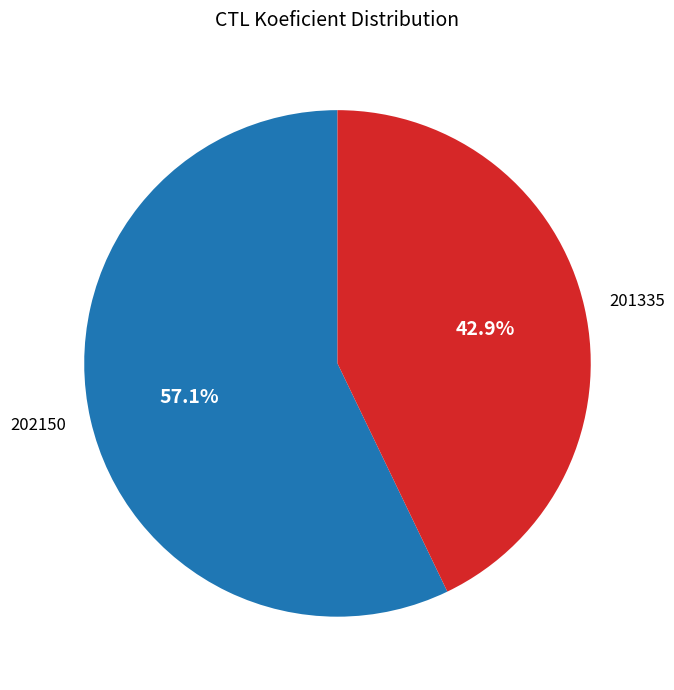

Between 202150 and 201335, which is larger?

202150